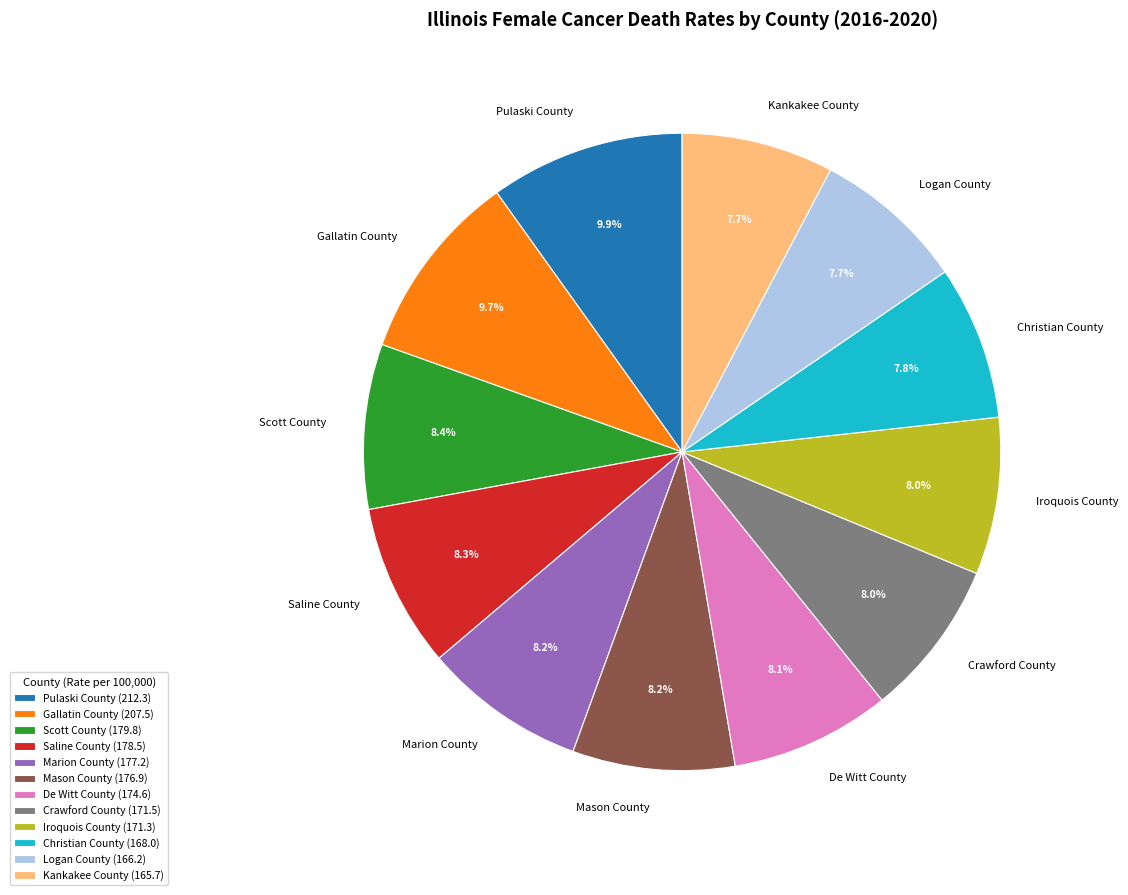

To the nearest percent, what is the combined percentage of Crawford County and Scott County?

16%